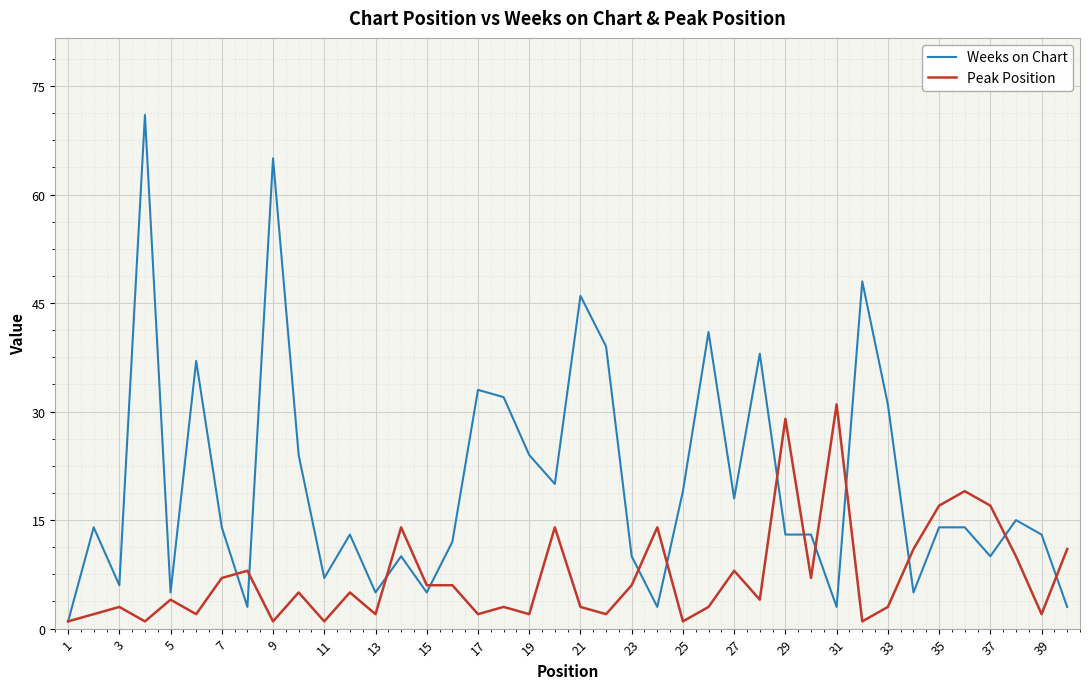

How many lines are shown in the chart?

2